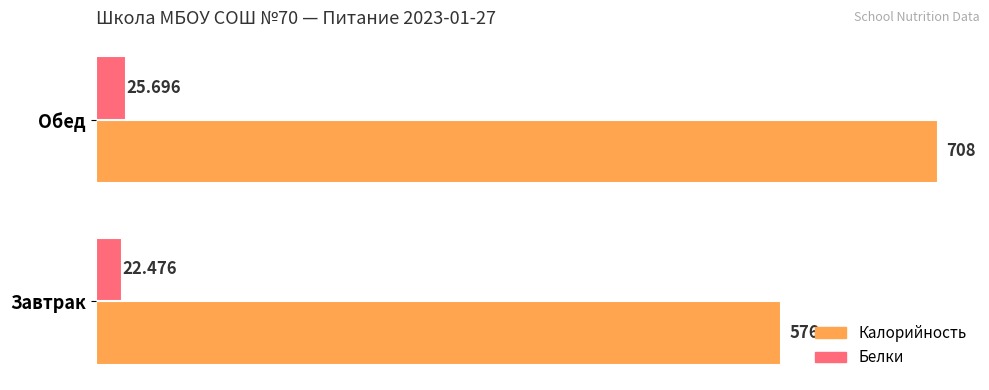

List the labels in order of Калорийность value, smallest first.

Завтрак, Обед